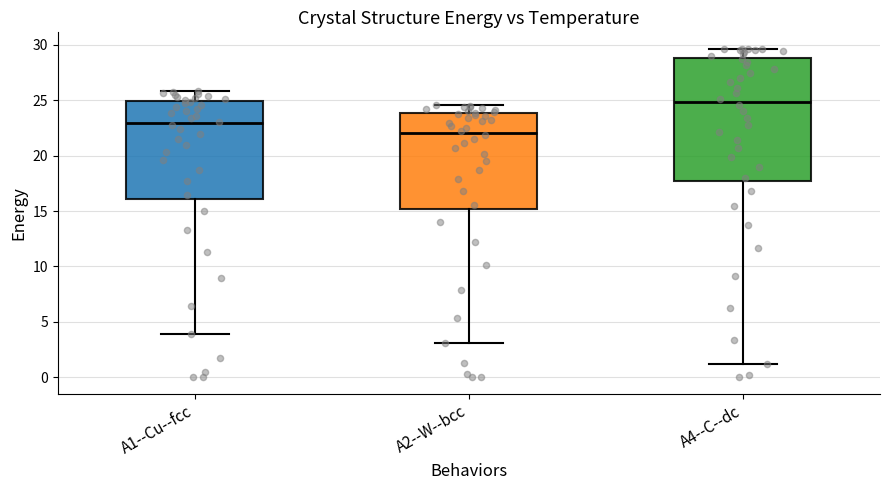

Where does the median line of the box for A4--C--dc sit on the y-axis? The values are not printed on the chart, so give them approximately, as read against the axis.

25.0